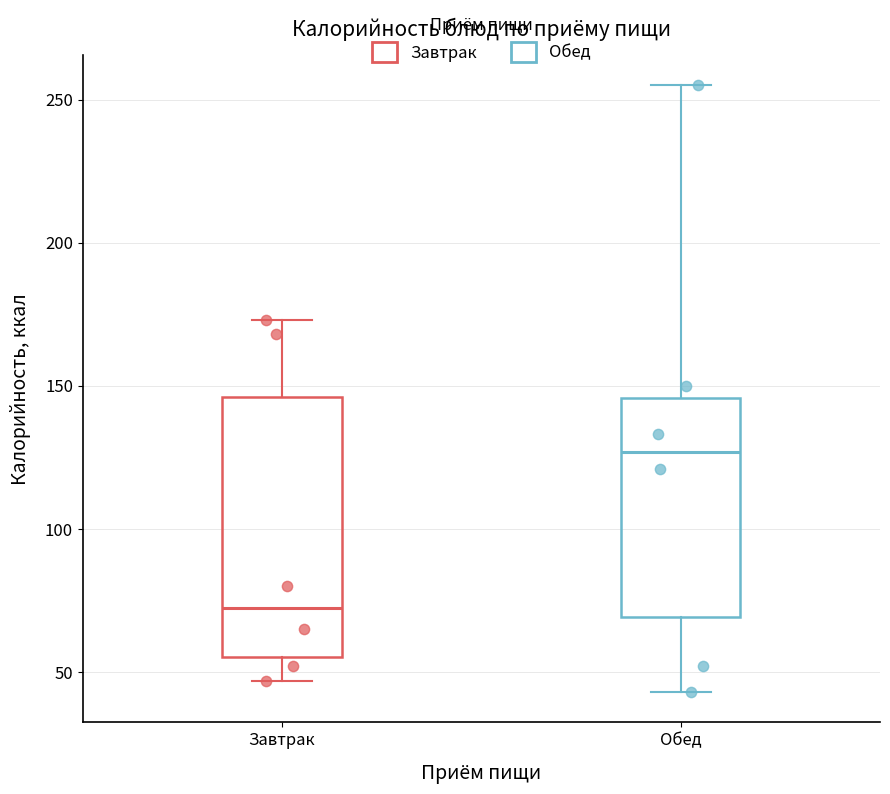

Reading left to right, read every box against the y-axis: the position of its median line, the range the box covers, and the ends of its whiskers. The values are not printed on the chart, so give them approximately, as read against the axis.

Завтрак: median 75, box 55 to 145, whiskers 45 to 175
Обед: median 125, box 70 to 145, whiskers 45 to 255